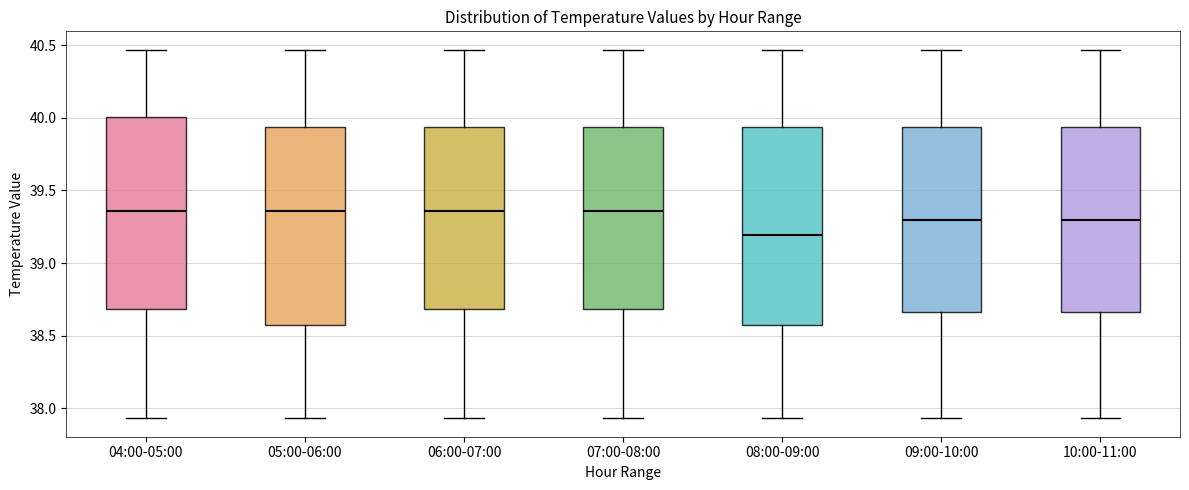

Reading left to right, transcribe this box plot: for each box, give where its median line is, the range the box spans, and where its two whiskers end, as read against the y-axis. The values are not printed on the chart, so give them approximately, as read against the axis.

04:00-05:00: median 39.35, box 38.70 to 40.00, whiskers 37.95 to 40.45
05:00-06:00: median 39.35, box 38.55 to 39.95, whiskers 37.95 to 40.45
06:00-07:00: median 39.35, box 38.70 to 39.95, whiskers 37.95 to 40.45
07:00-08:00: median 39.35, box 38.70 to 39.95, whiskers 37.95 to 40.45
08:00-09:00: median 39.20, box 38.55 to 39.95, whiskers 37.95 to 40.45
09:00-10:00: median 39.30, box 38.65 to 39.95, whiskers 37.95 to 40.45
10:00-11:00: median 39.30, box 38.65 to 39.95, whiskers 37.95 to 40.45